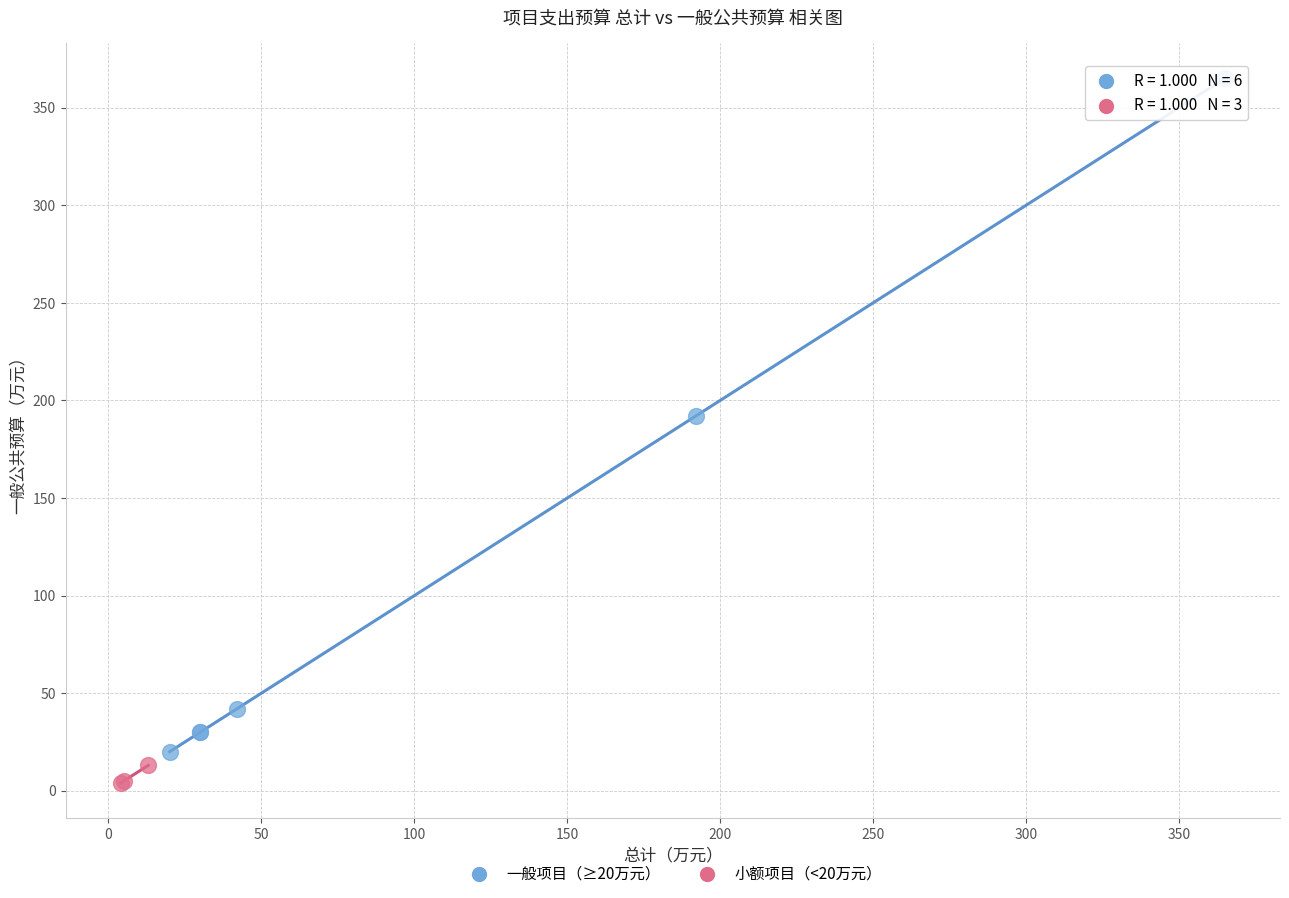

Which series contains the lowest Y value?

小额项目（<20万元）